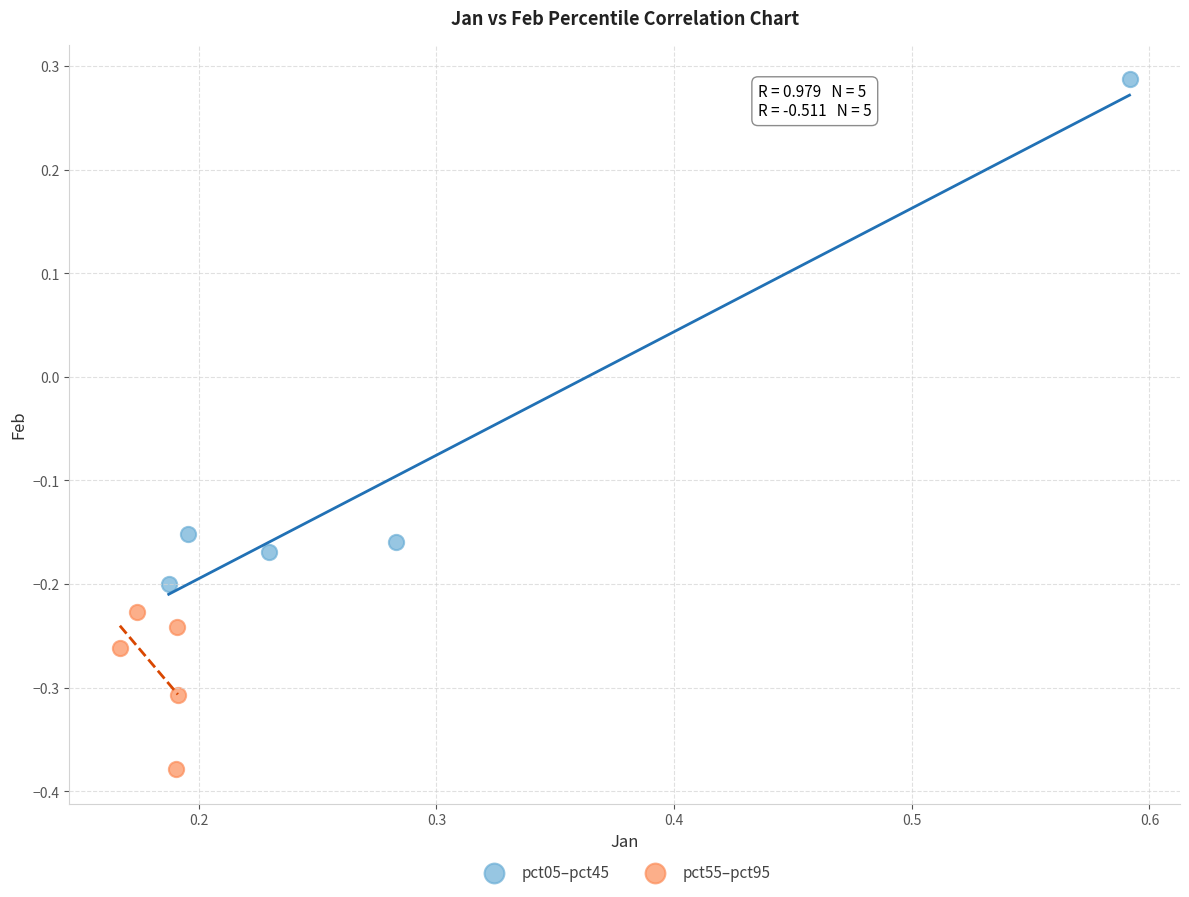

Which series reaches the minimum Y coordinate?

pct55–pct95